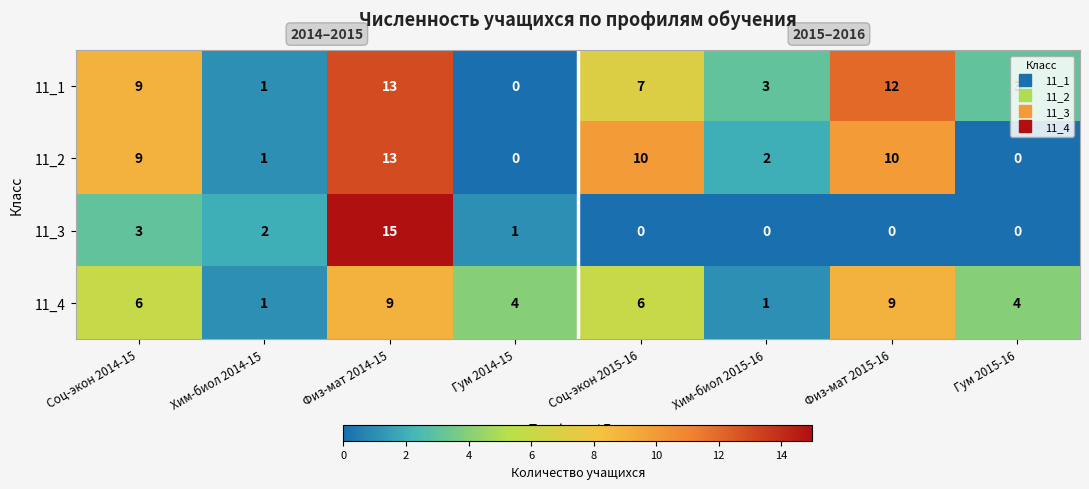

What is the spread (max minus min) of values at Соц-экон 2014-15?

6